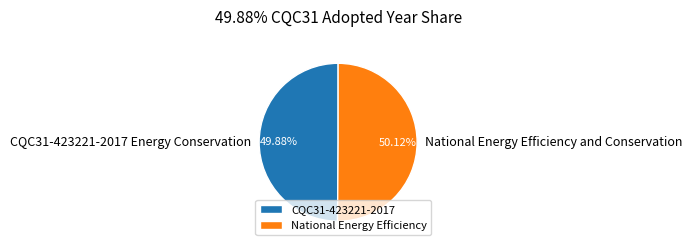

Combined, do CQC31-423221-2017 and National Energy Efficiency account for over 50%?

Yes